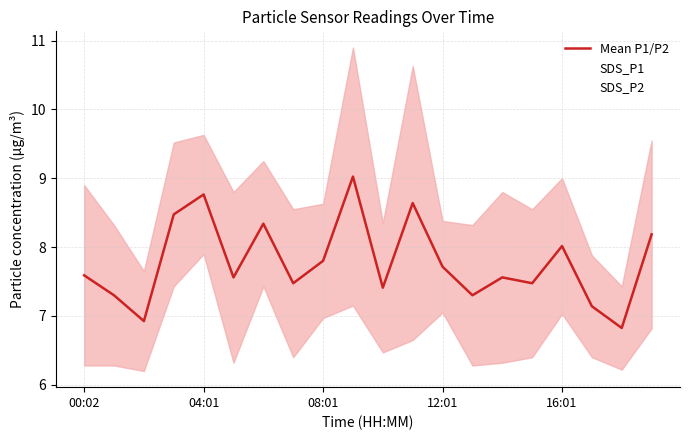

List the series in order of their overall mean, lowest first.

SDS_P2, Mean P1/P2, SDS_P1